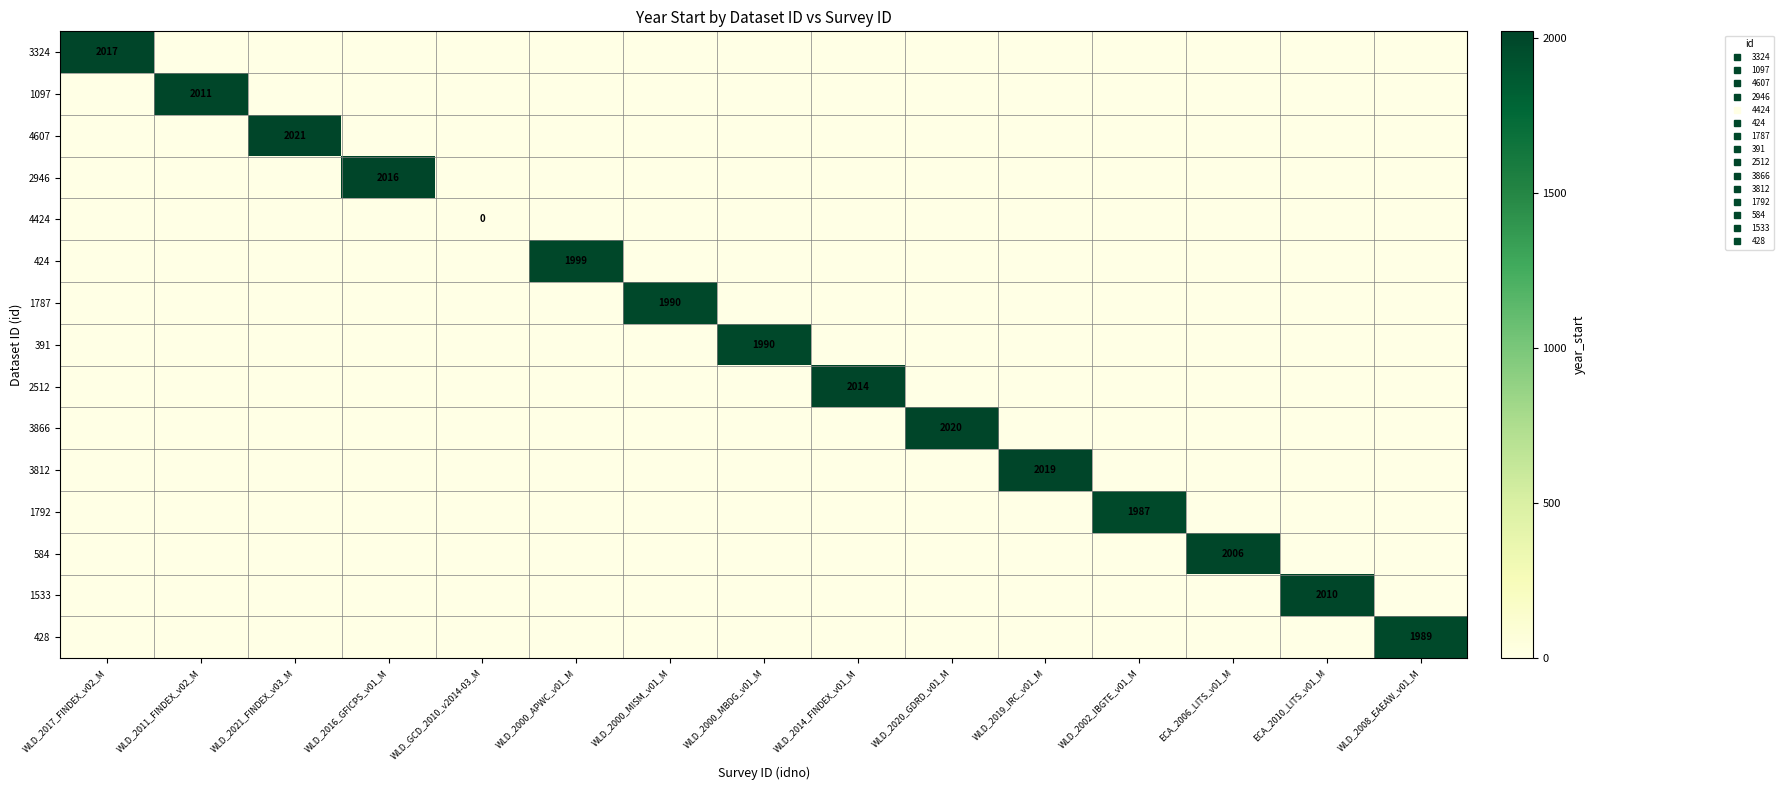

Between WLD_2000_MBDG_v01_M and ECA_2010_LITS_v01_M, which series saw the biggest shift?

1533